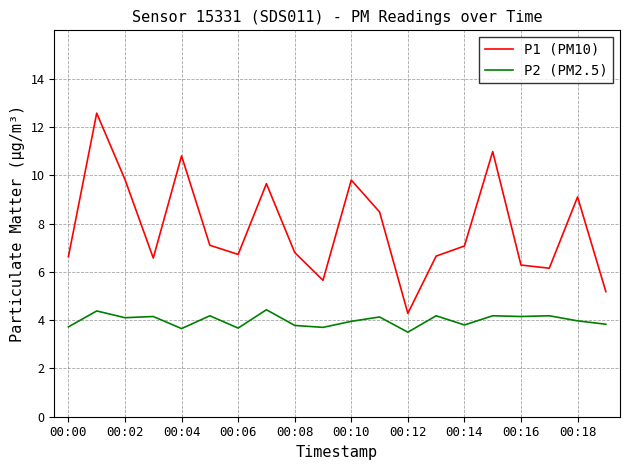

Which series has the largest total across all categories?

P1 (PM10)